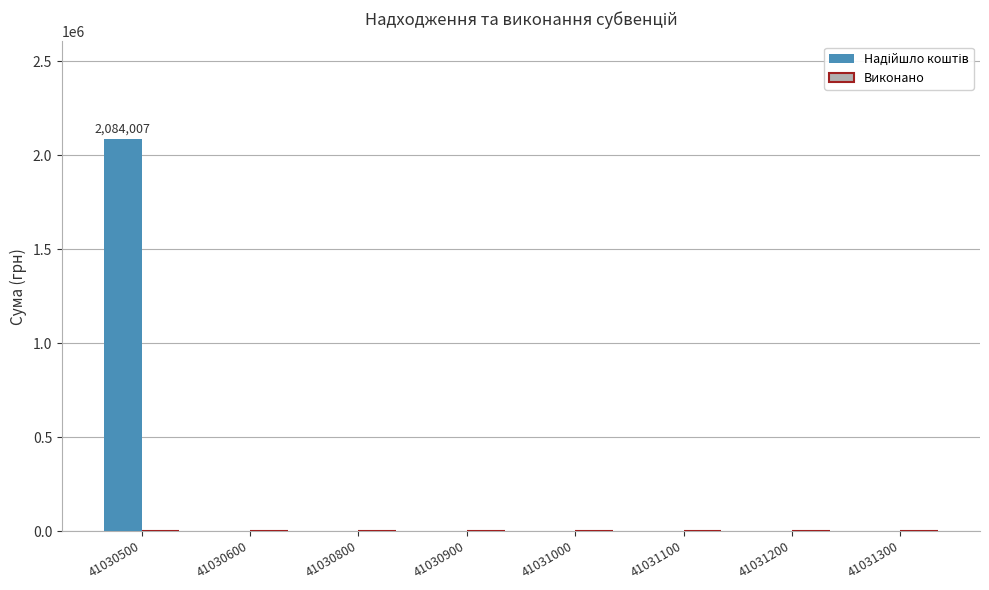

What is the sum of all values?

2084007.2